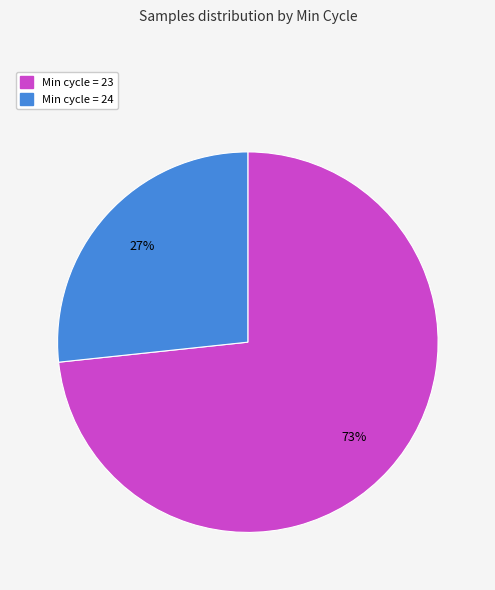

Does any single category account for the majority?

Yes